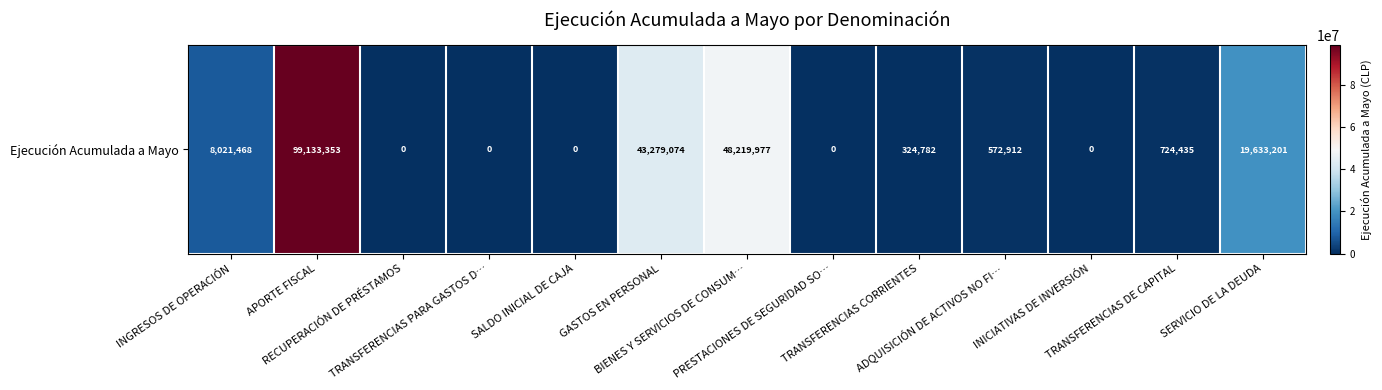

Reading left to right, extract all data points from this chart.

INGRESOS DE OPERACIÓN=8021468	APORTE FISCAL=99133353	RECUPERACIÓN DE PRÉSTAMOS=0	TRANSFERENCIAS PARA GASTOS D…=0	SALDO INICIAL DE CAJA=0	GASTOS EN PERSONAL=43279074	BIENES Y SERVICIOS DE CONSUM…=48219977	PRESTACIONES DE SEGURIDAD SO…=0	TRANSFERENCIAS CORRIENTES=324782	ADQUISICIÓN DE ACTIVOS NO FI…=572912	INICIATIVAS DE INVERSIÓN=0	TRANSFERENCIAS DE CAPITAL=724435	SERVICIO DE LA DEUDA=19633201